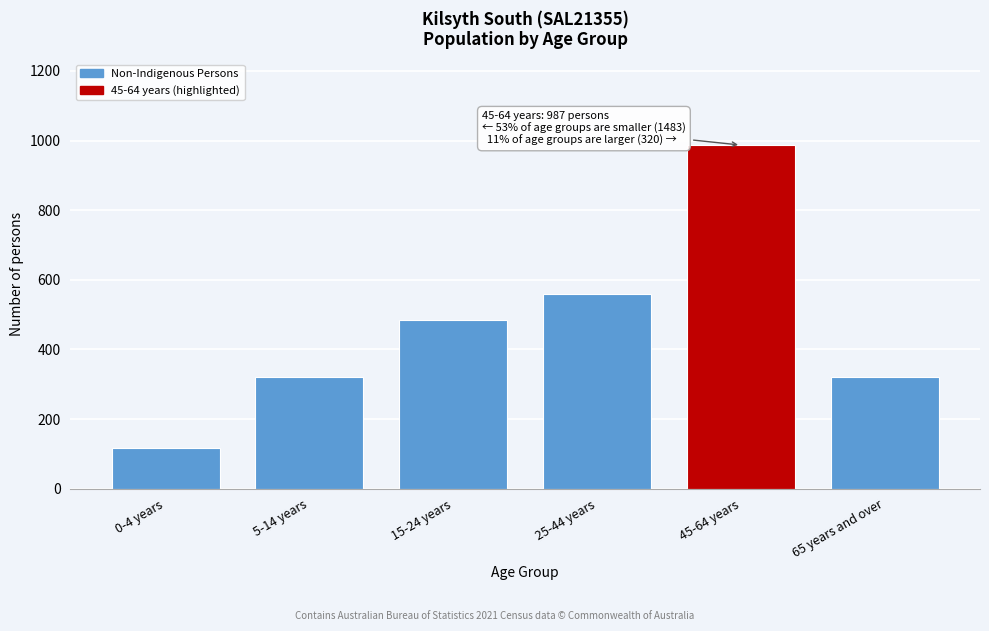

What is the smallest value displayed?

118